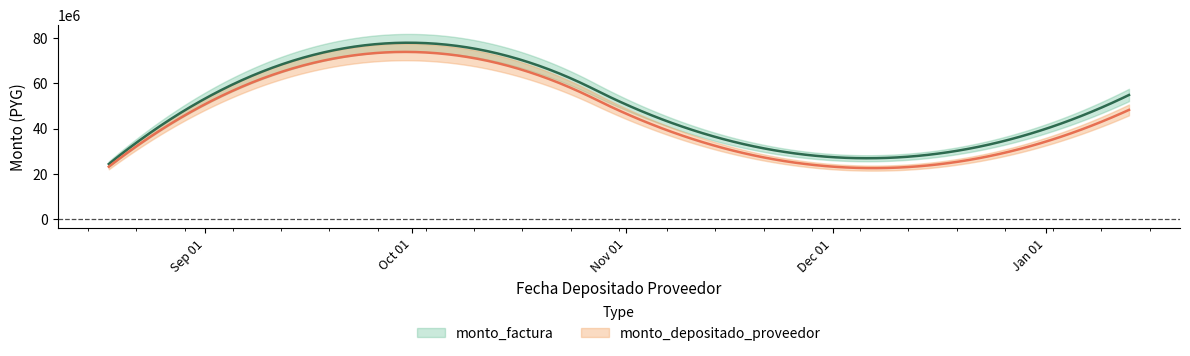

True or false: monto_factura and monto_depositado_proveedor cross at least once.

False